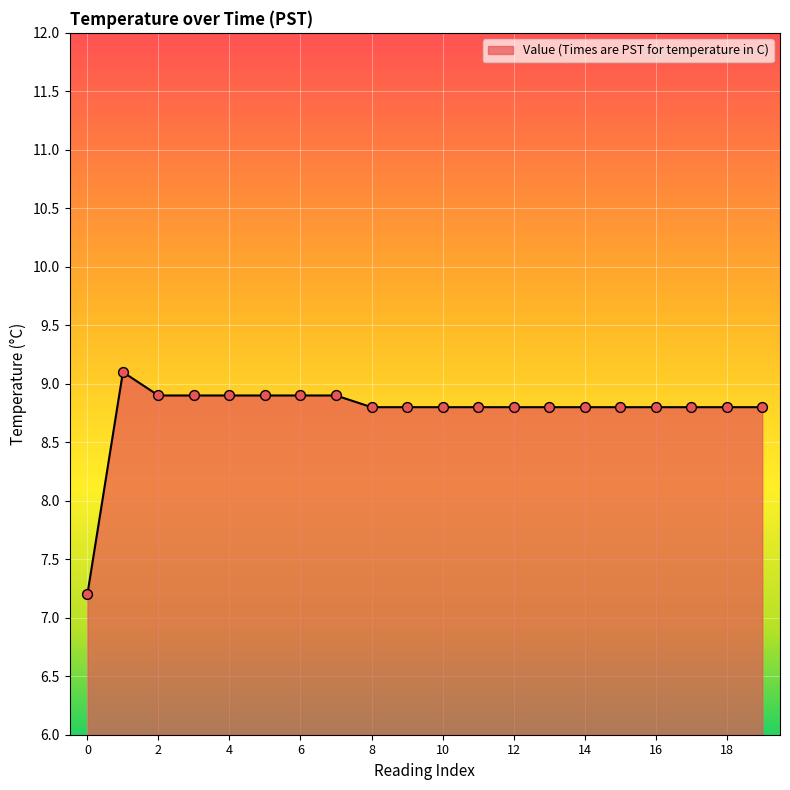

What is the smallest value displayed?

7.2